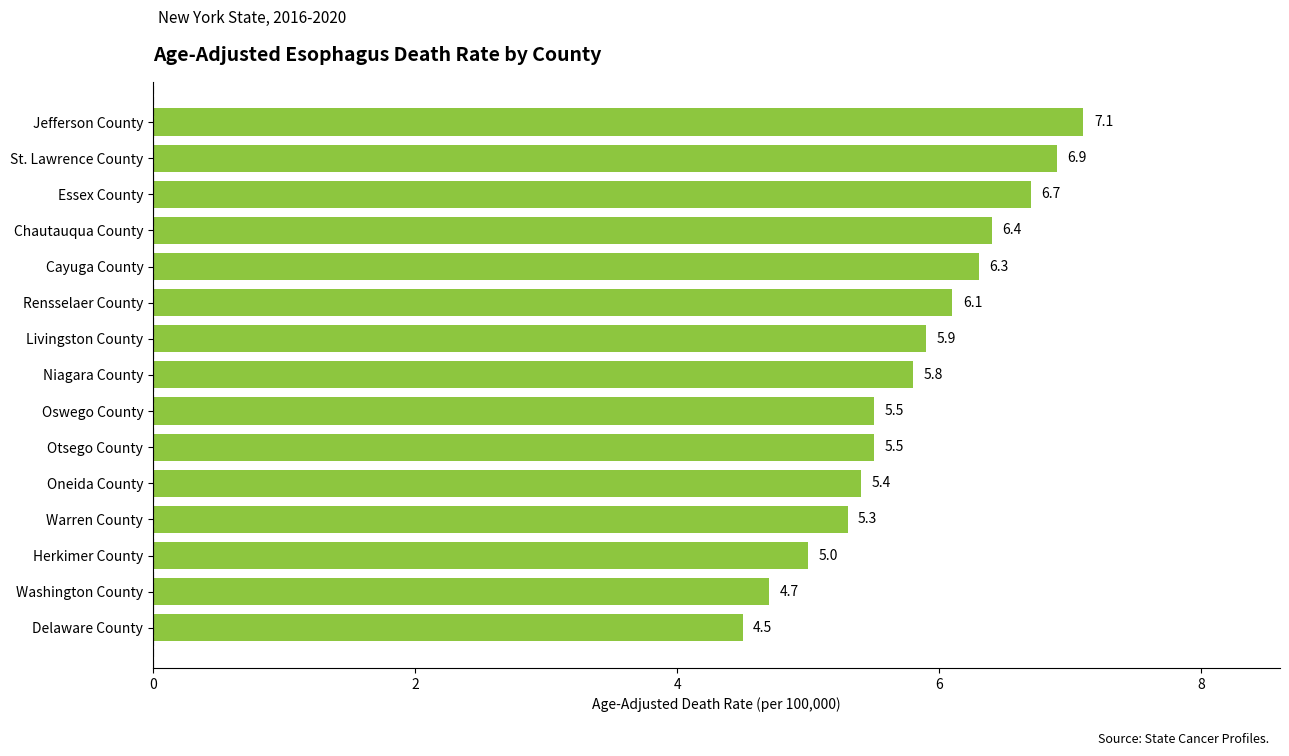

What is the difference between the values at Oswego County and Jefferson County?

1.6